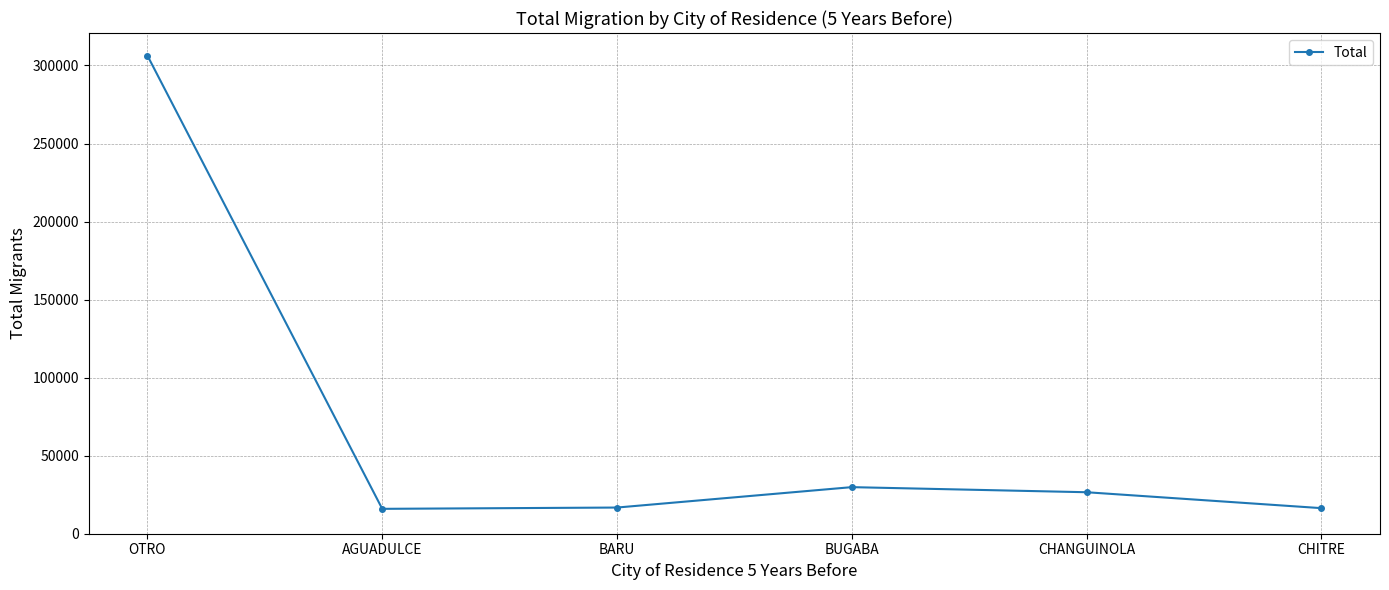

At which category does the data reach its first local peak?

BUGABA